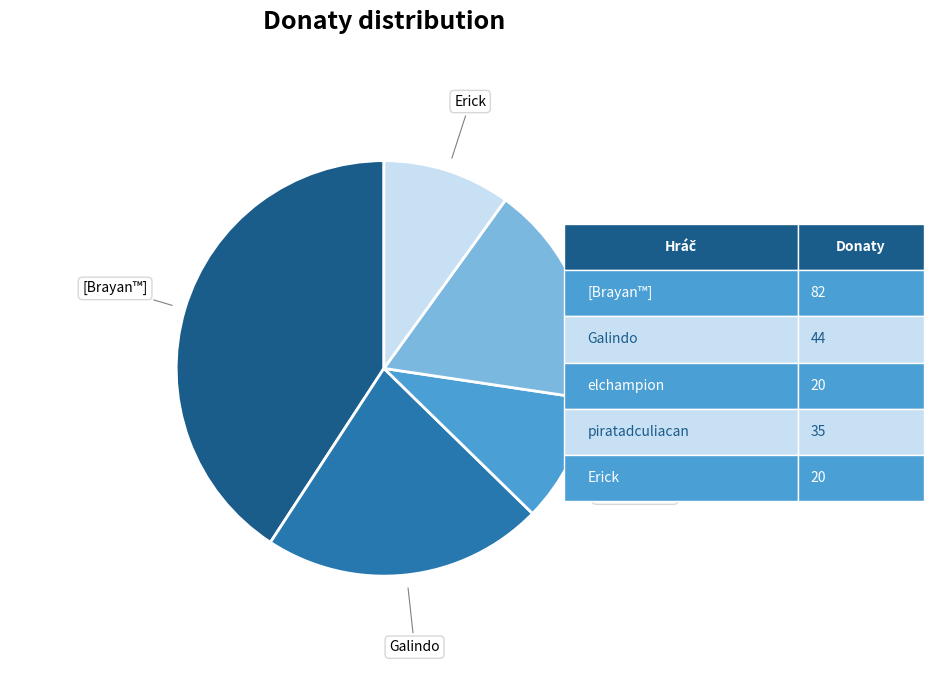

Does any single category account for the majority?

No